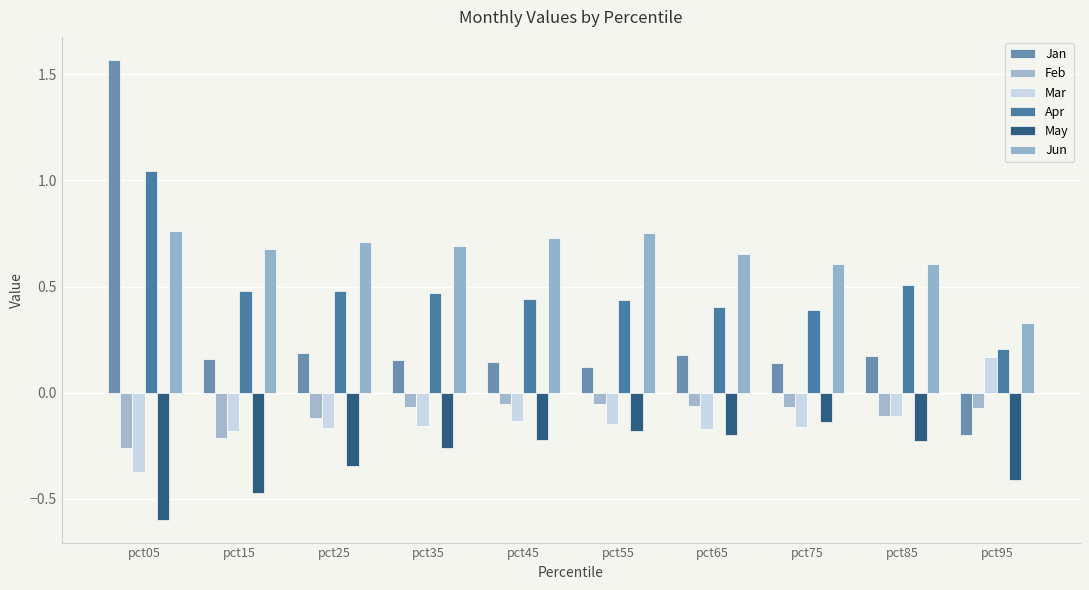

What is the value of the Mar bar at the 4th from the left?

-0.2